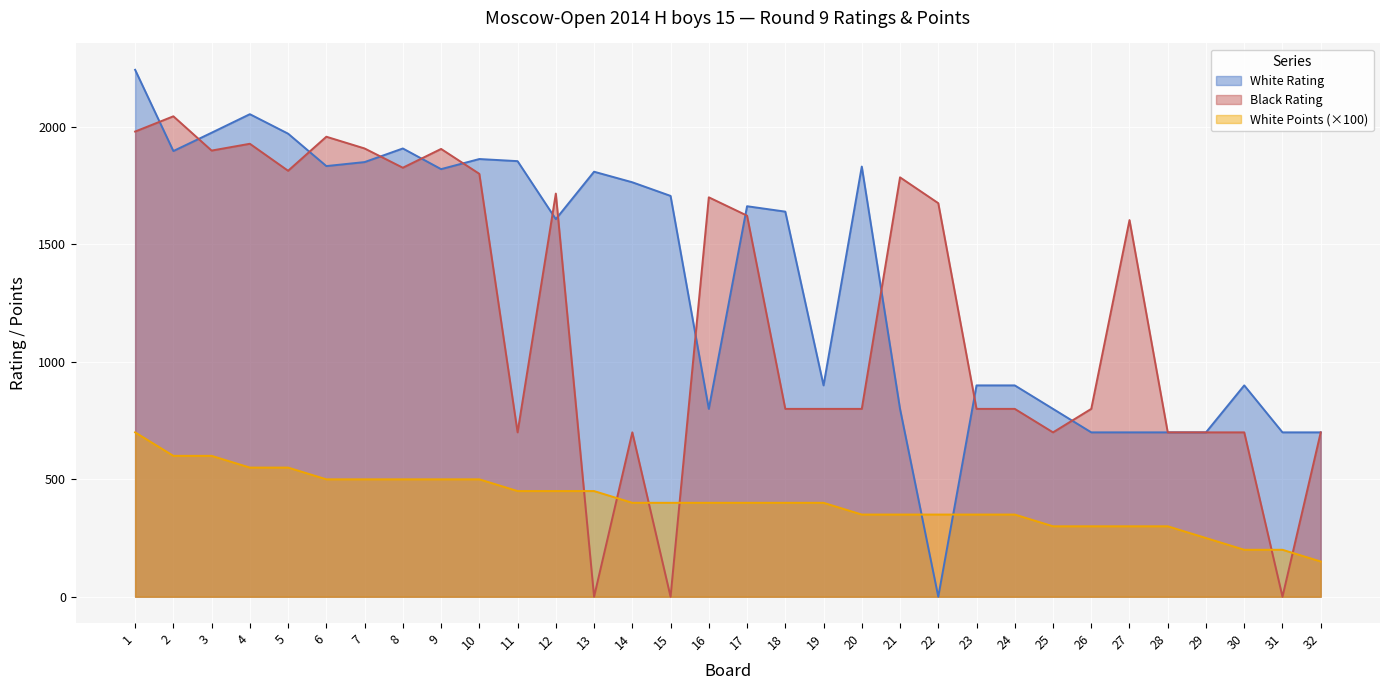

How many lines are shown in the chart?

3